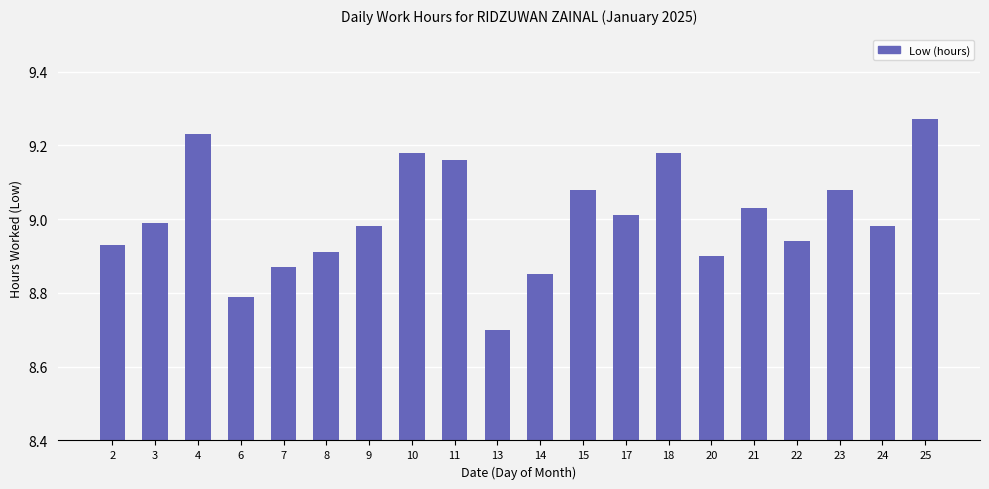

What is the difference between the maximum and second lowest values?

0.5